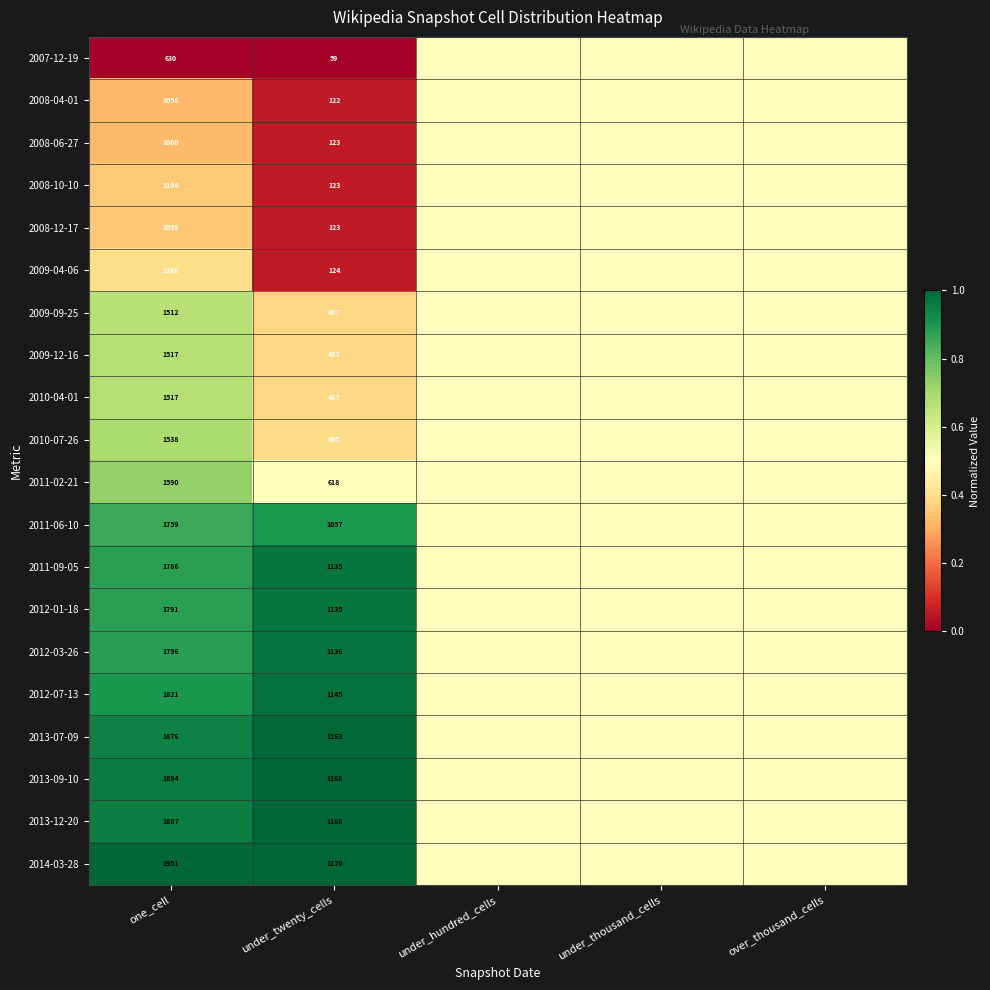

Which has a higher value, under_twenty_cells or over_thousand_cells?

over_thousand_cells